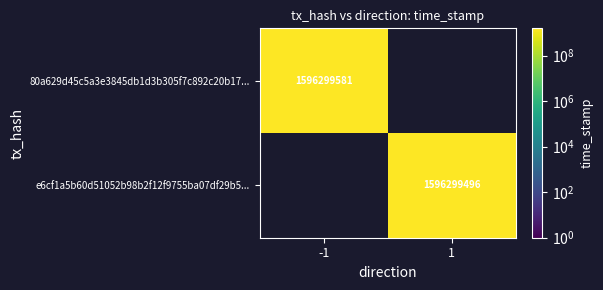

Reading right to left, transcribe all the data shown in this chart.

80a629d45c5a3e3845db1d3b305f7c892c20b17: 1=0	-1=1596299581
e6cf1a5b60d51052b98b2f12f9755ba07df29b5: 1=1596299496	-1=0